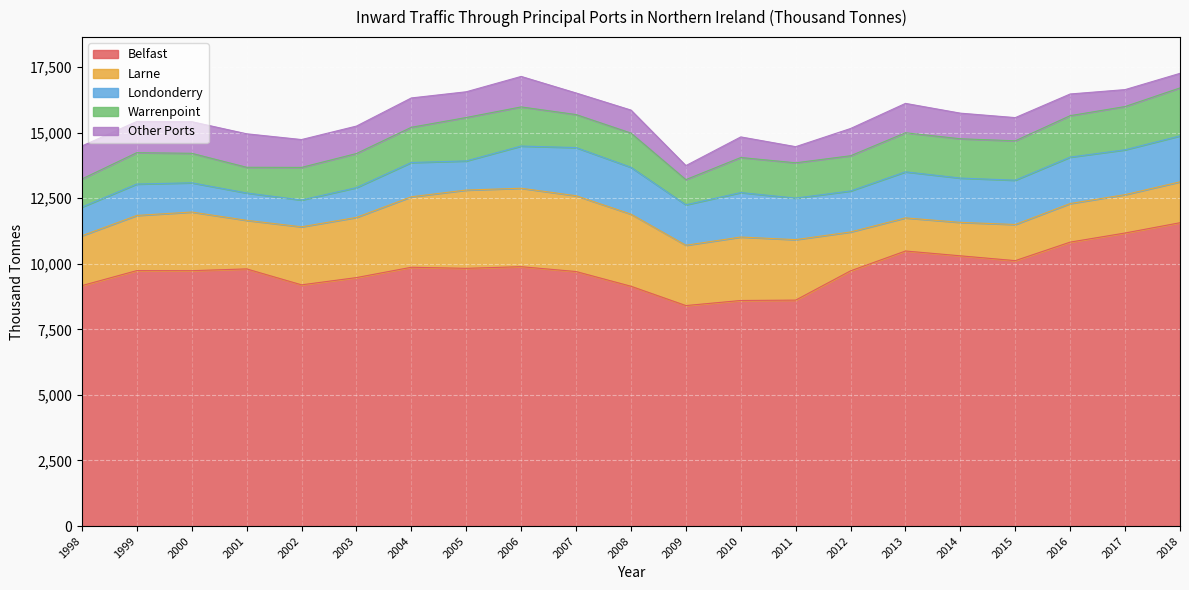

What are all the series names shown in the legend?

Belfast, Larne, Londonderry, Warrenpoint, Other Ports